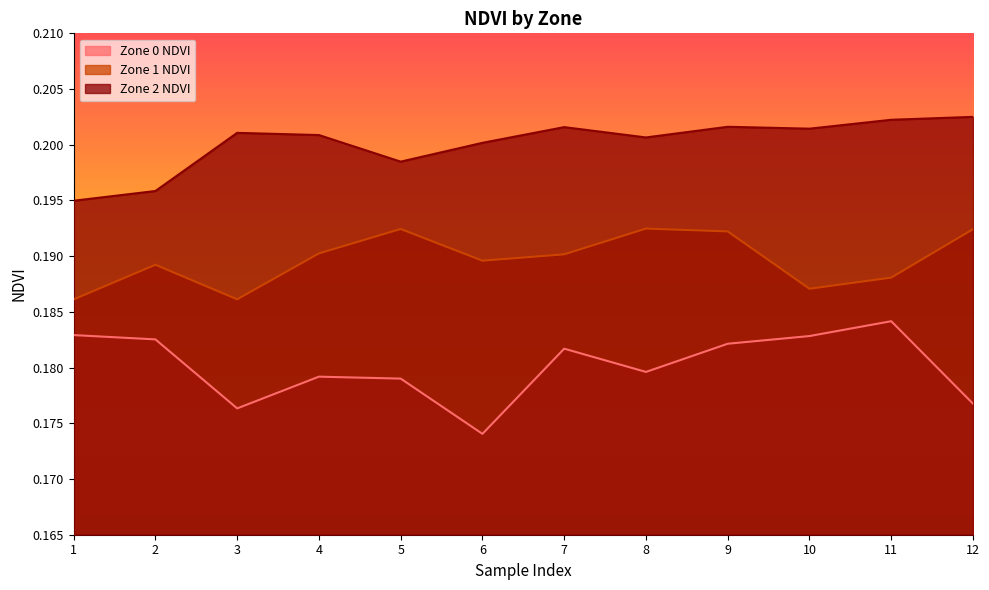

What is the maximum value for Zone 1 NDVI?

0.2